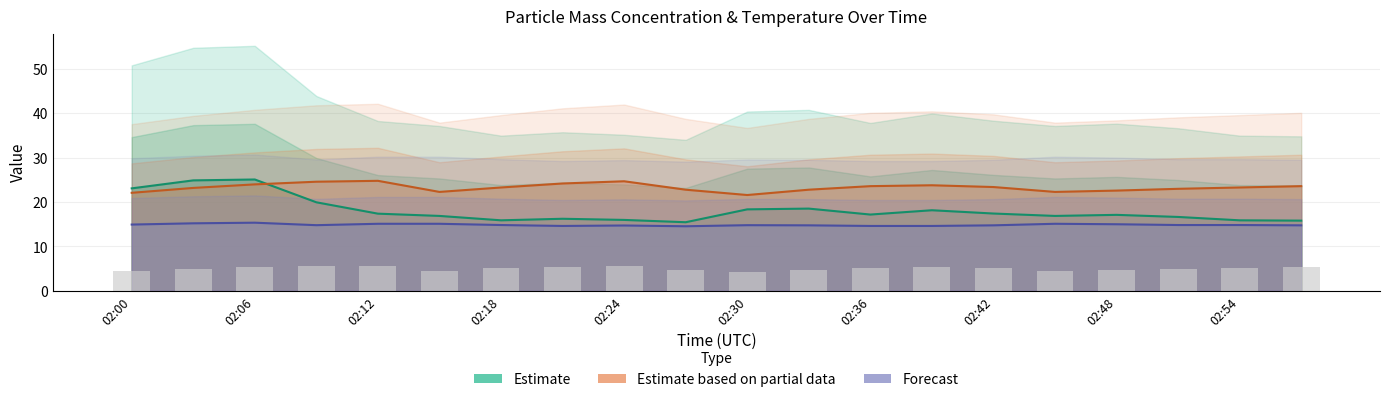

What is the minimum value for X0_M11 (Estimate)?

15.5